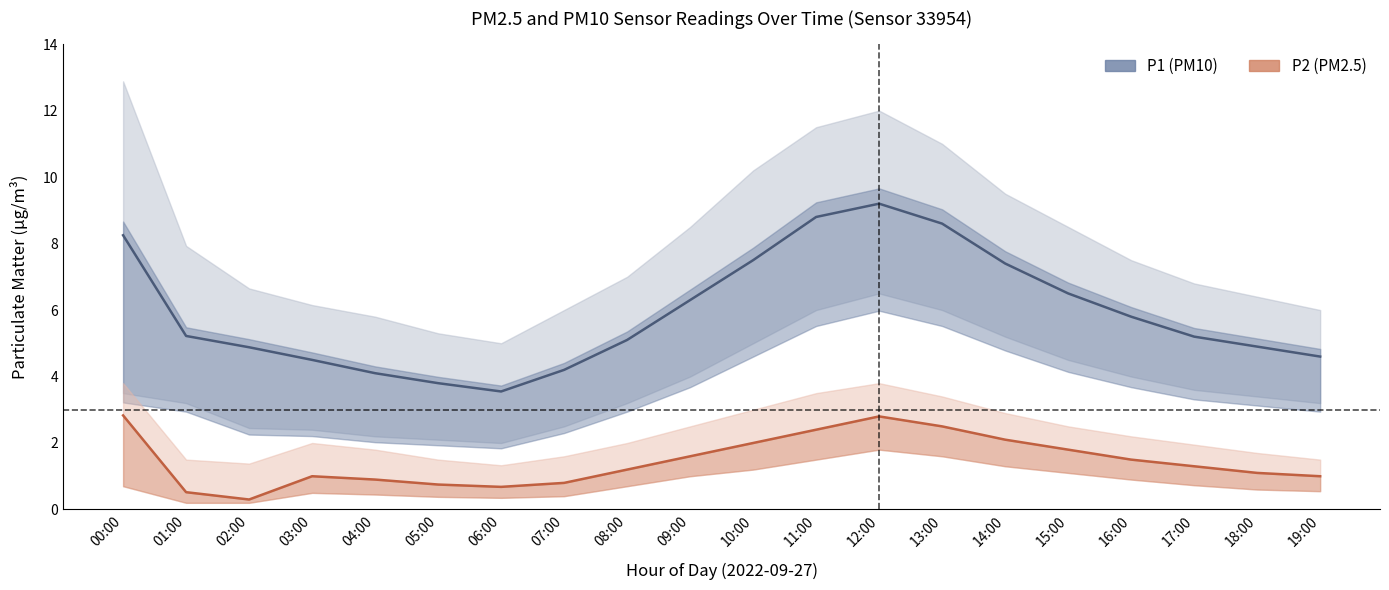

Reading right to left, extract all data points from this chart.

P1 (PM10): 4.6	4.9	5.2	5.8	6.5	7.4	8.6	9.2	8.8	7.5	6.3	5.1	4.2	3.5	3.8	4.1	4.5	4.9	5.2	8.2
P2 (PM2.5): 1.0	1.1	1.3	1.5	1.8	2.1	2.5	2.8	2.4	2.0	1.6	1.2	0.8	0.7	0.8	0.9	1.0	0.3	0.5	2.8